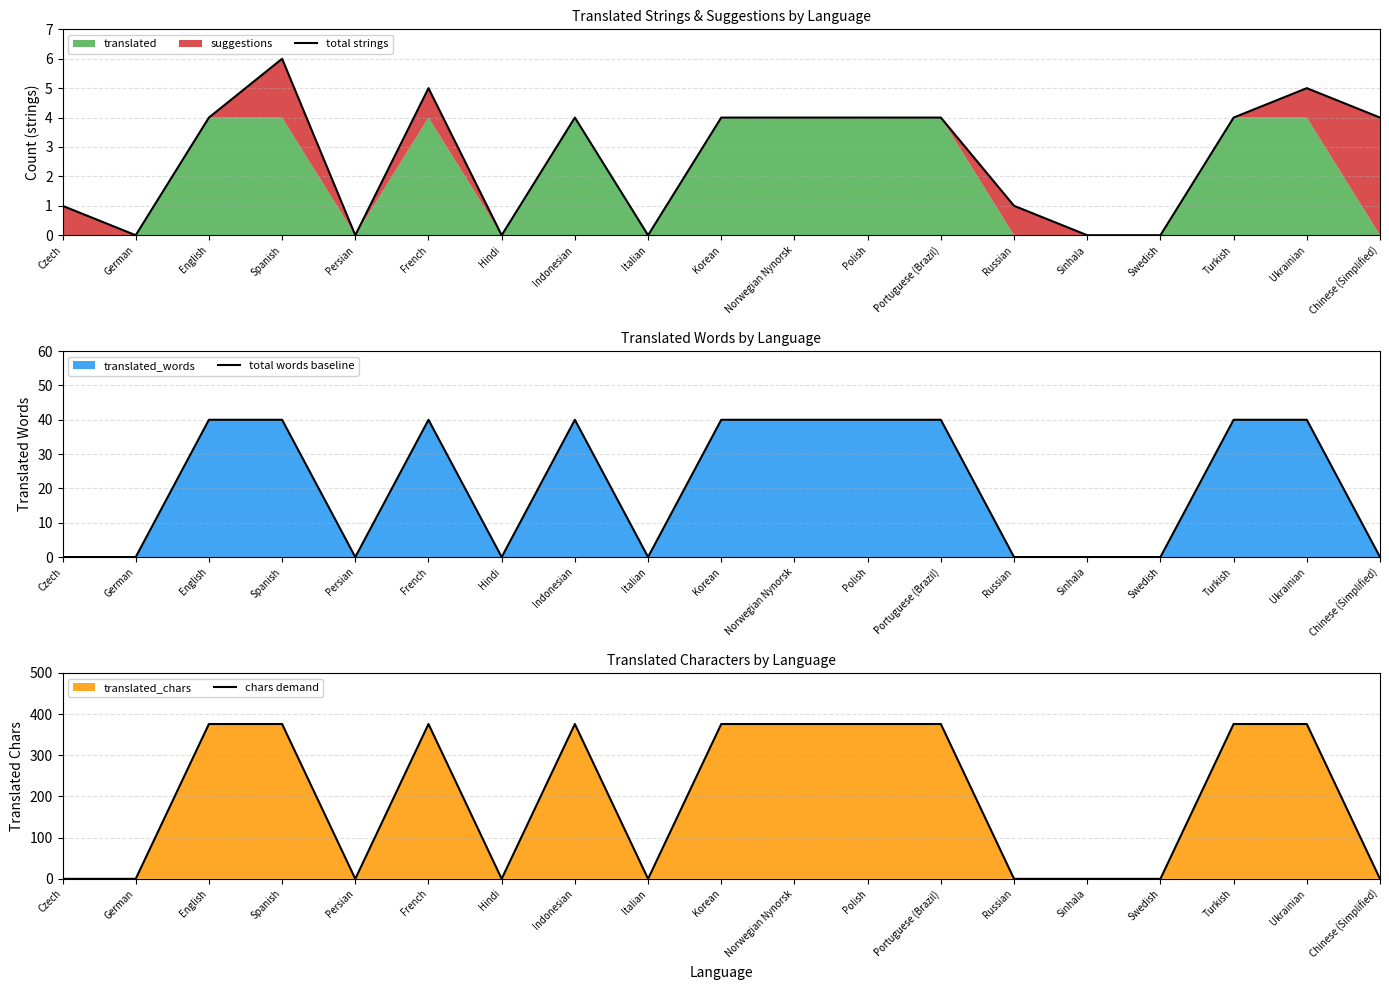

The total strings series shows 0 at Italian. True or false?

True